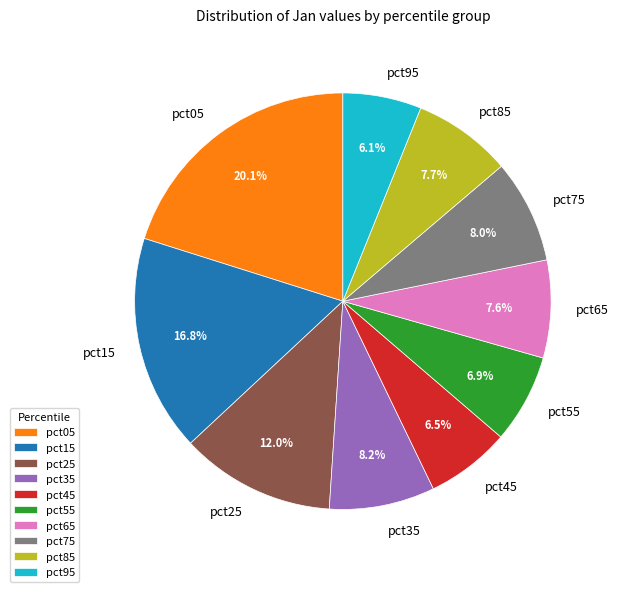

How many slices are in this pie chart?

10